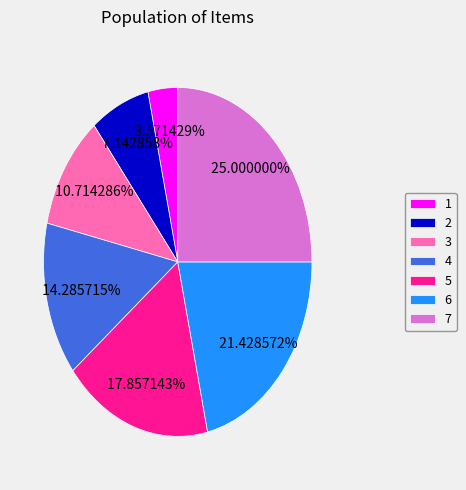

To the nearest percent, what is the difference between the largest and smallest slice percentages?

21%